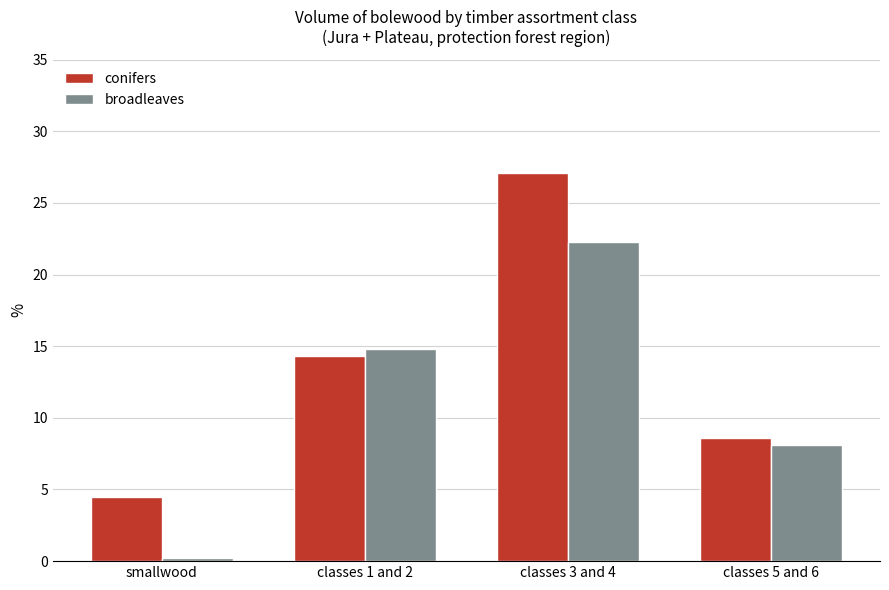

Which label corresponds to the smallest value in the chart?

smallwood